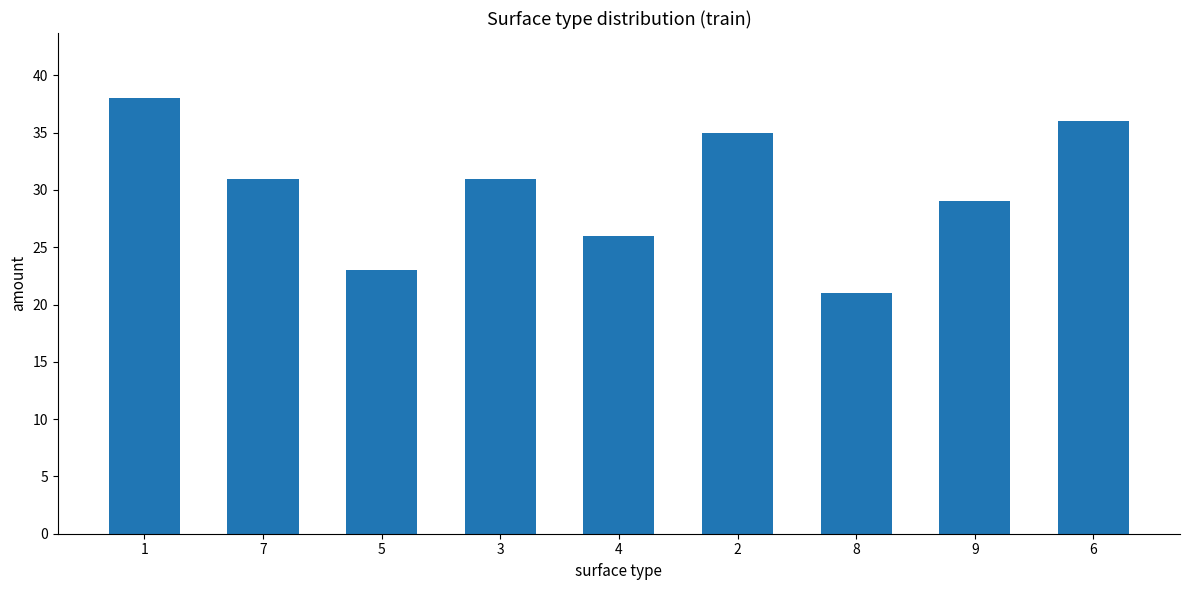

What is the difference between the maximum and minimum values?

17